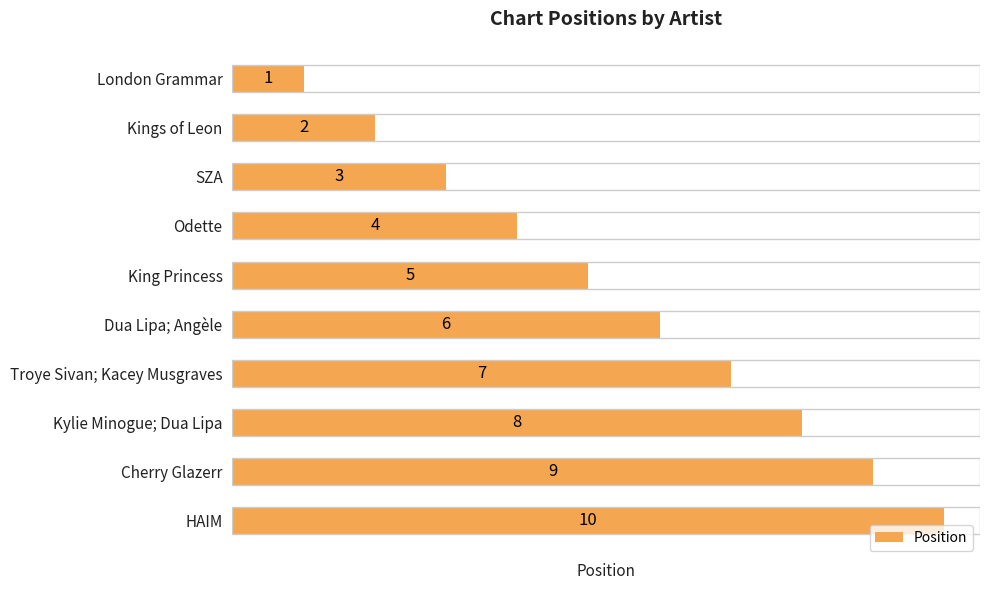

What is the label of the 8th bar from the top?

Kylie Minogue; Dua Lipa